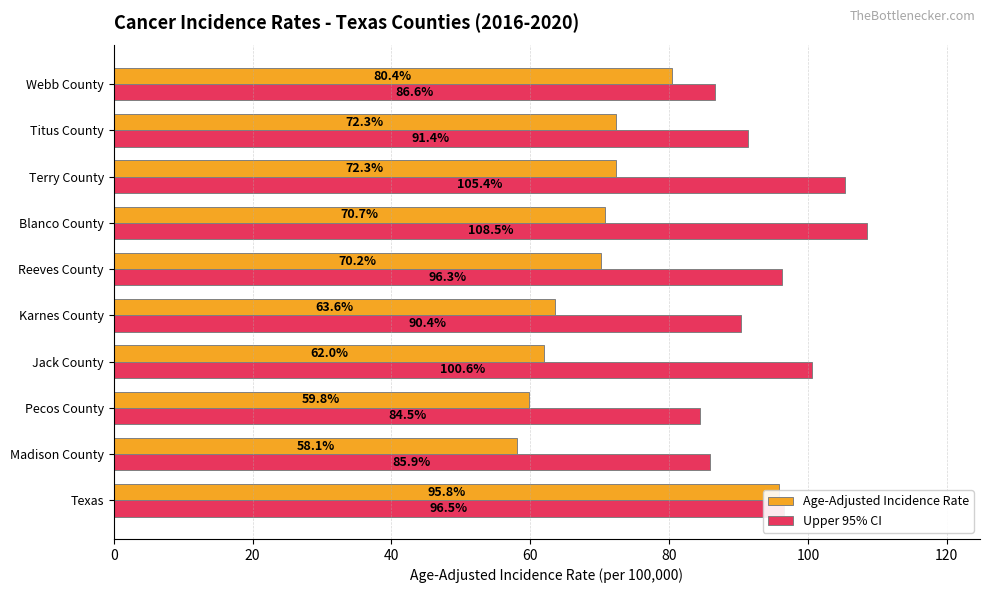

What is the difference between the second highest and minimum values in the Upper 95% CI series?

20.9